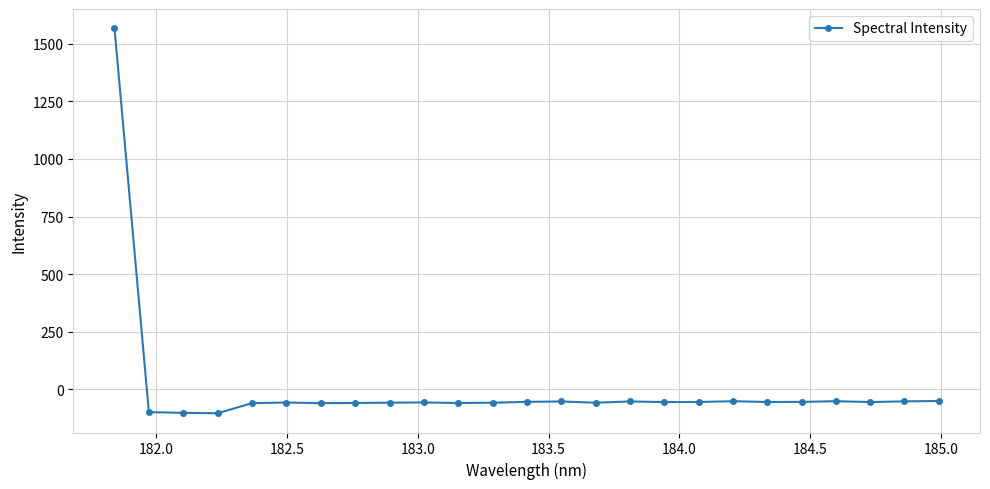

What is the value of the 16th point from the left?

-52.5